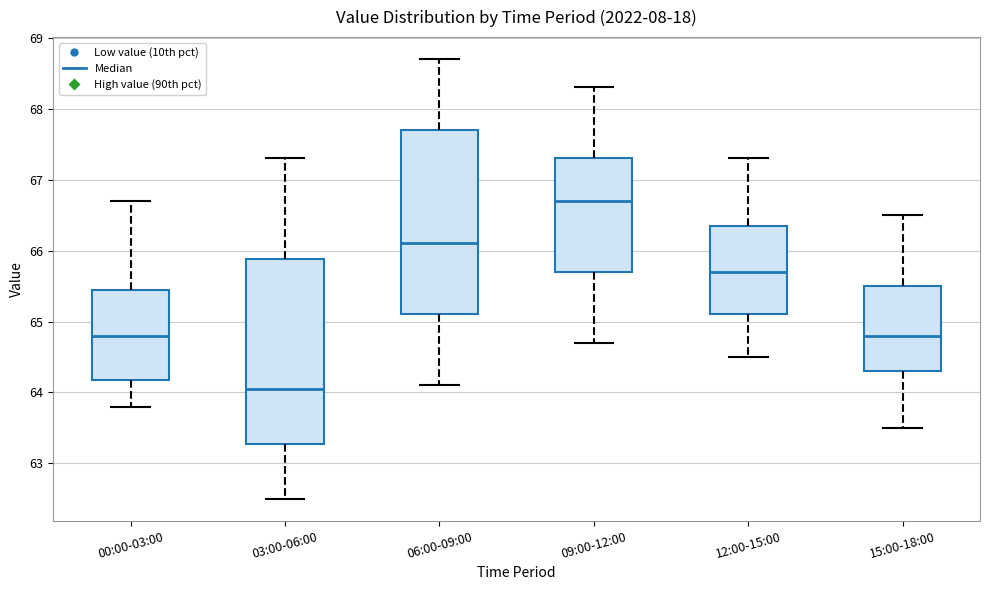

Which box's median line is the highest?

09:00-12:00